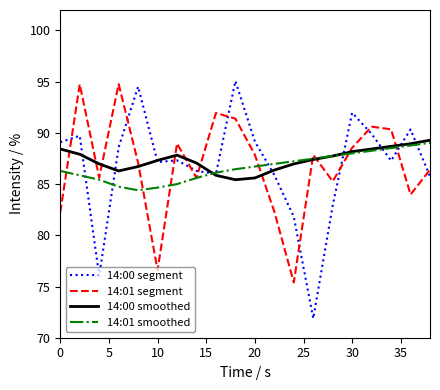

Which series has the largest range (max minus min)?

14:00 segment